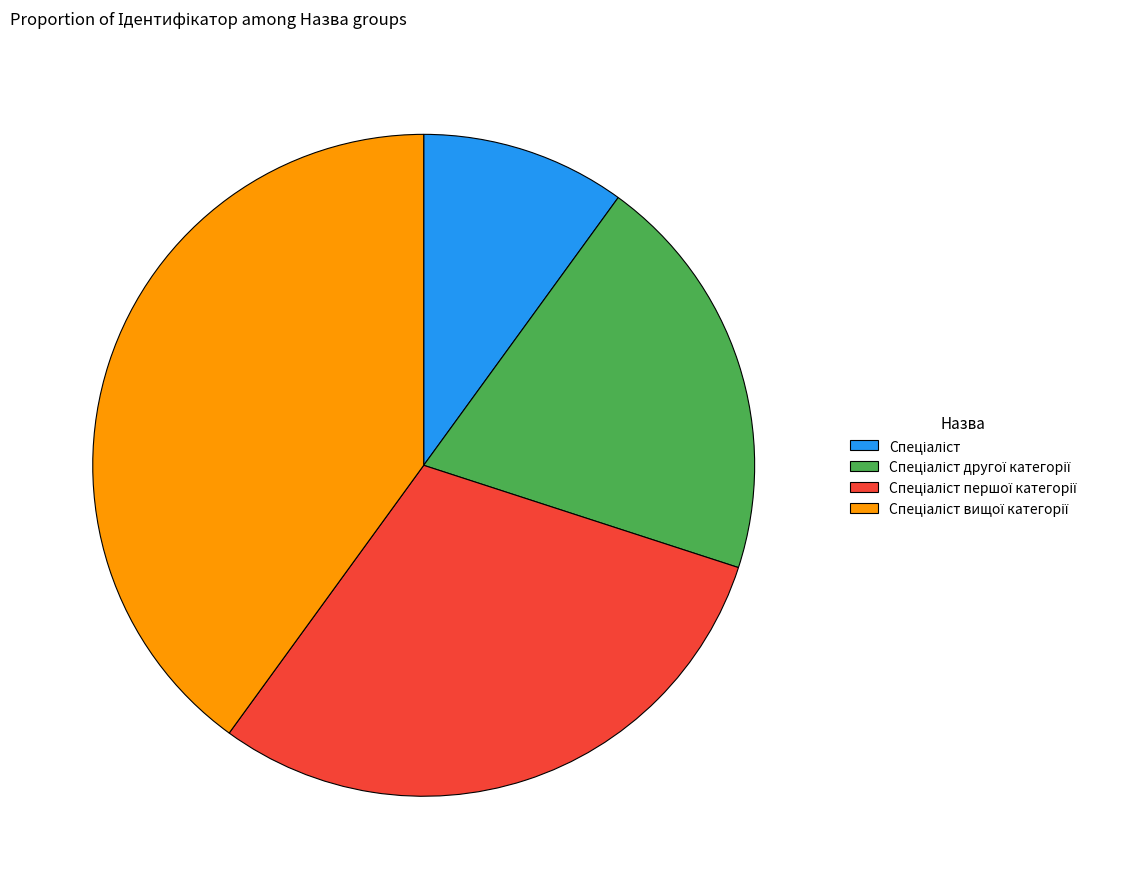

How many segments does this pie chart have?

4